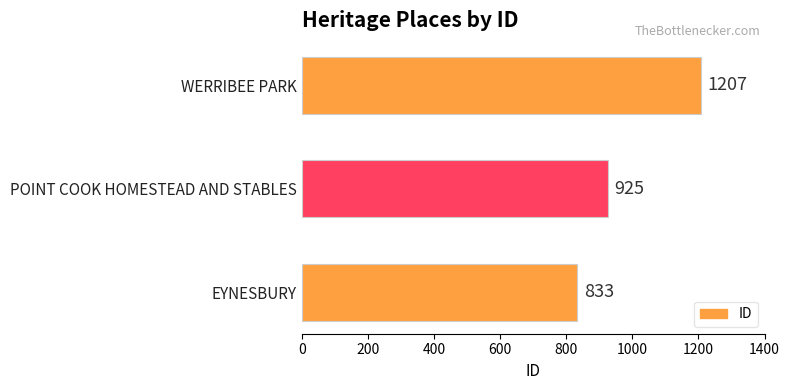

At which label is the value closest to 1020?

POINT COOK HOMESTEAD AND STABLES